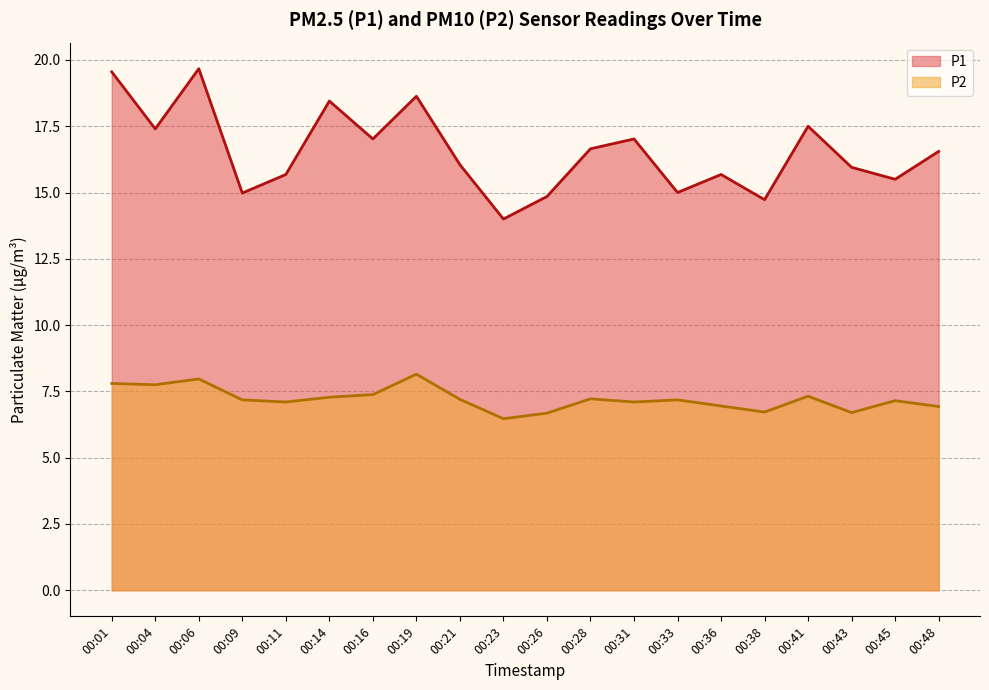

Which series has the largest total across all categories?

P1